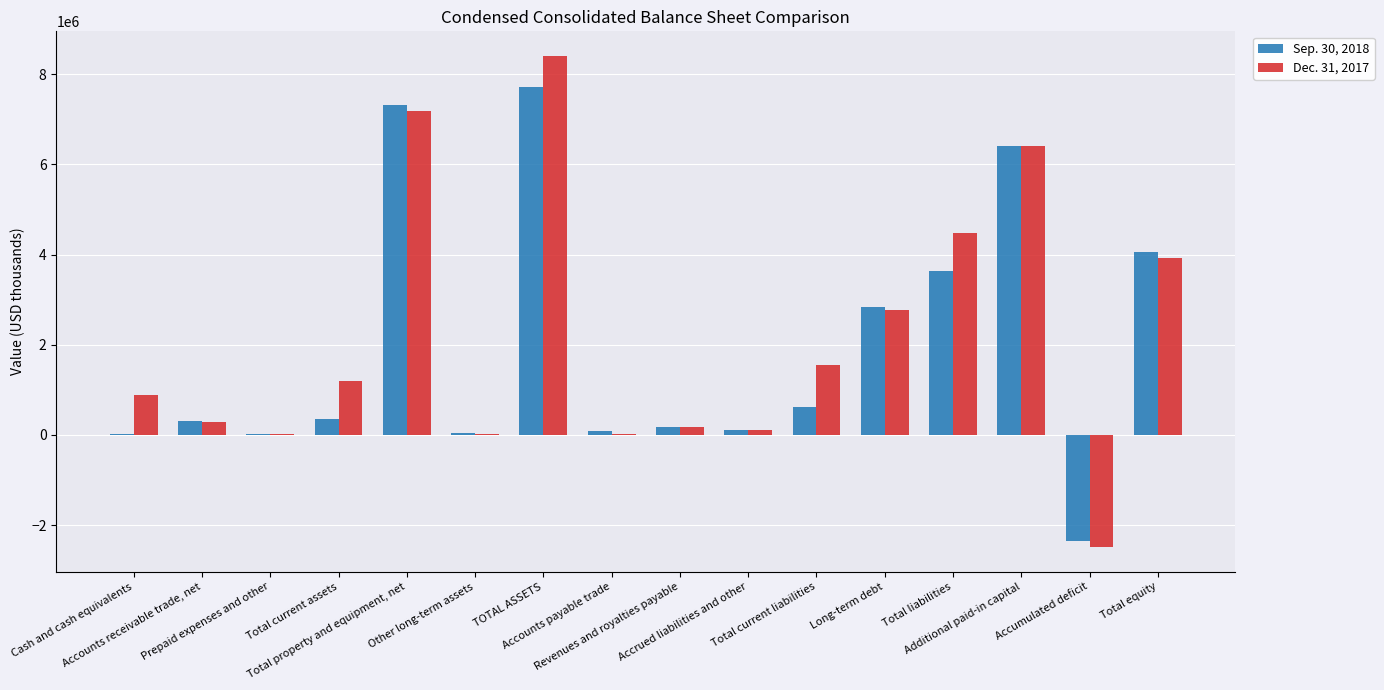

Between Total equity and Revenues and royalties payable, which is larger?

Total equity